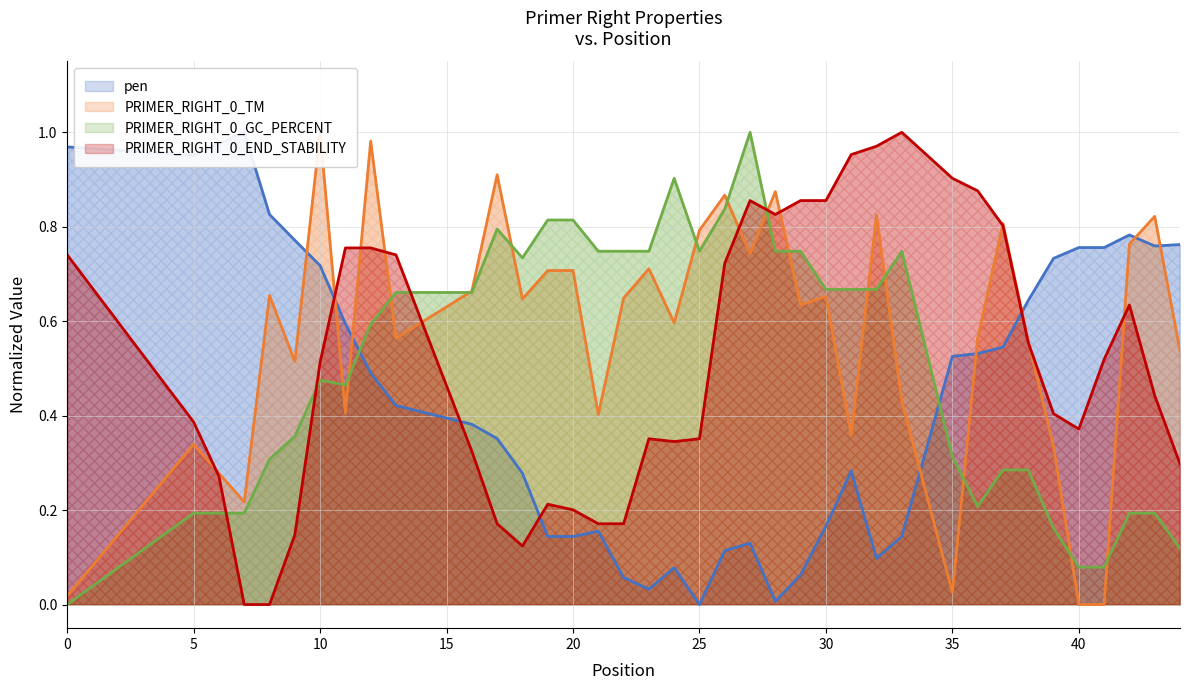

True or false: pen has more than 2 interior local peaks.

True